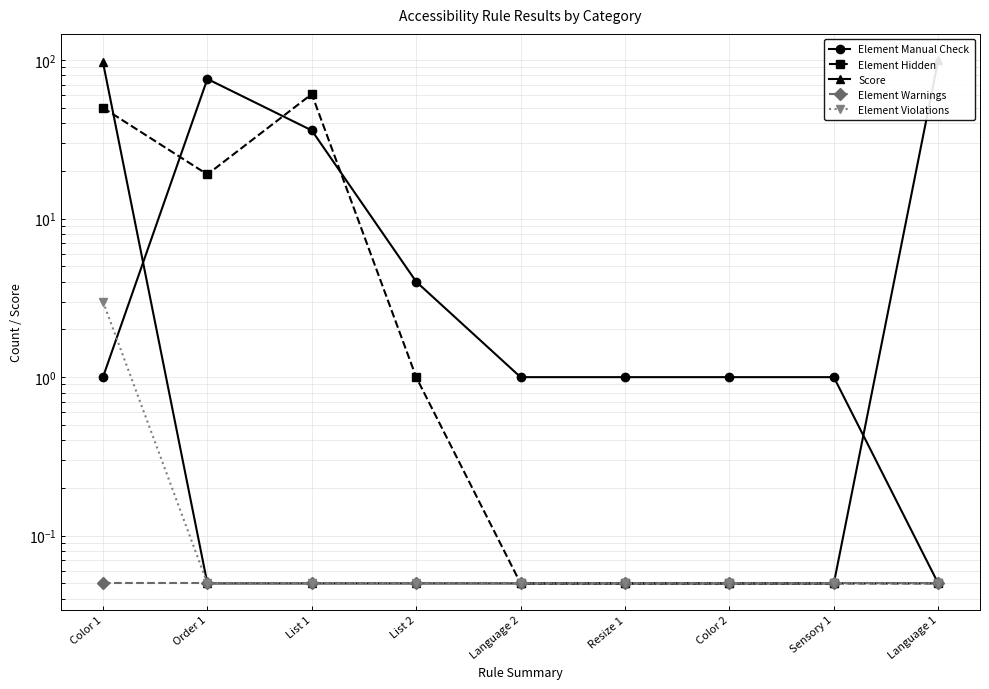

Which series has the largest range (max minus min)?

Score